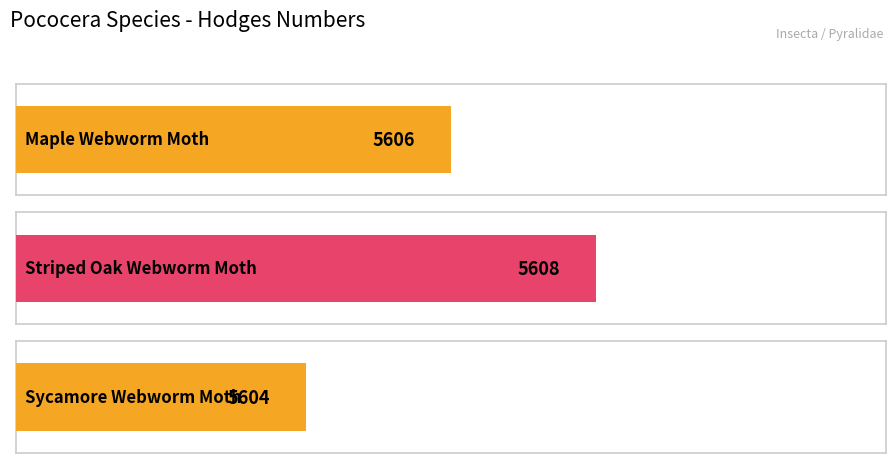

How many bars are there in total?

3